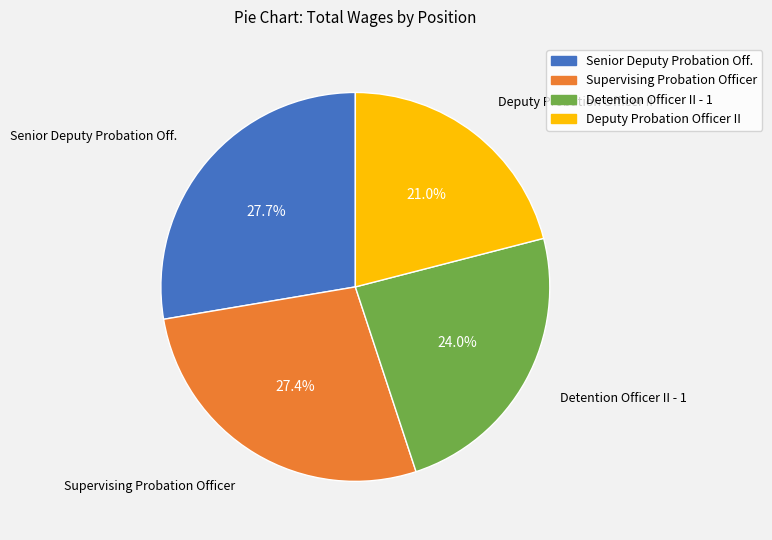

To the nearest percent, what percentage of the pie is Detention Officer II - 1?

24%